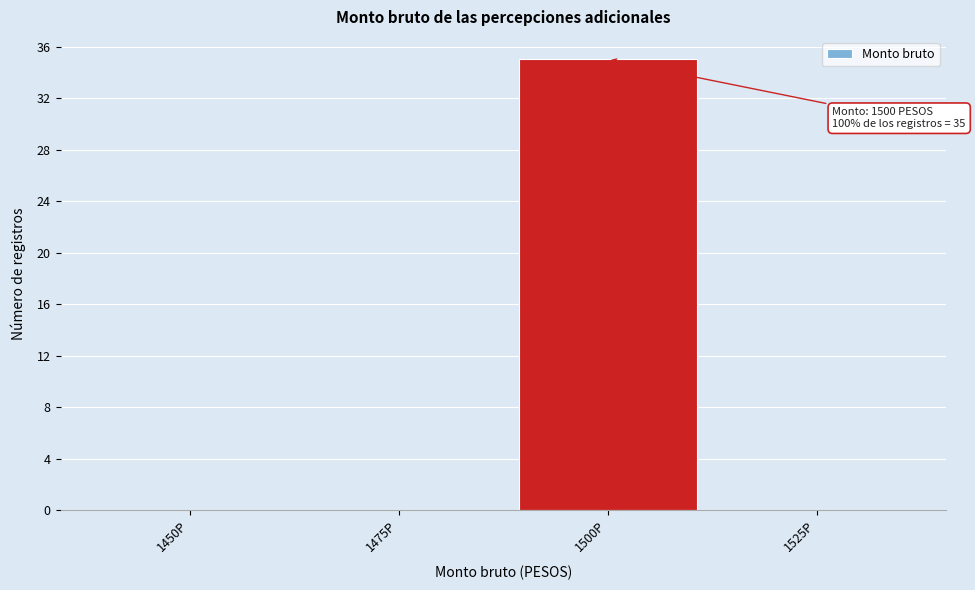

Reading right to left, list all the values displayed in this chart.

1525P=0	1500P=35	1475P=0	1450P=0